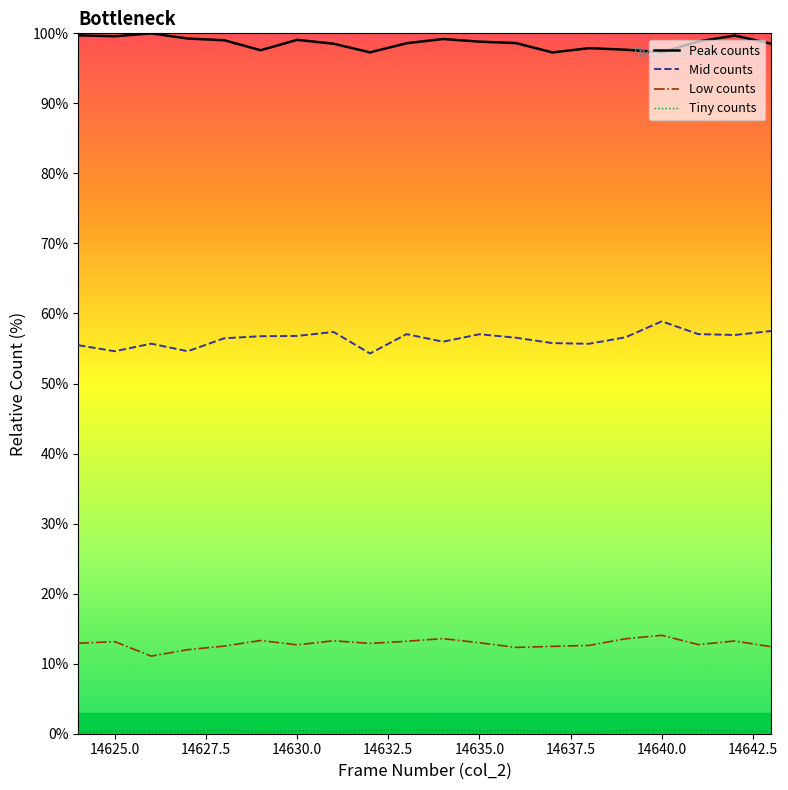

Is it true that Peak counts equals 98.8 at 14635.0?

True